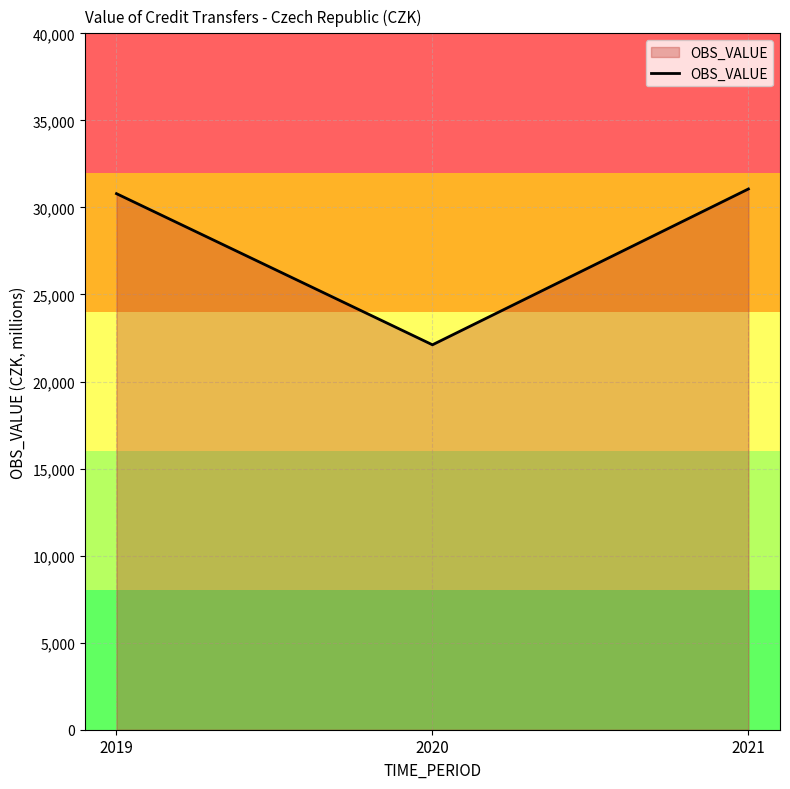

Reading left to right, transcribe all the data shown in this chart.

2019=30791.0	2020=22109.9	2021=31060.1